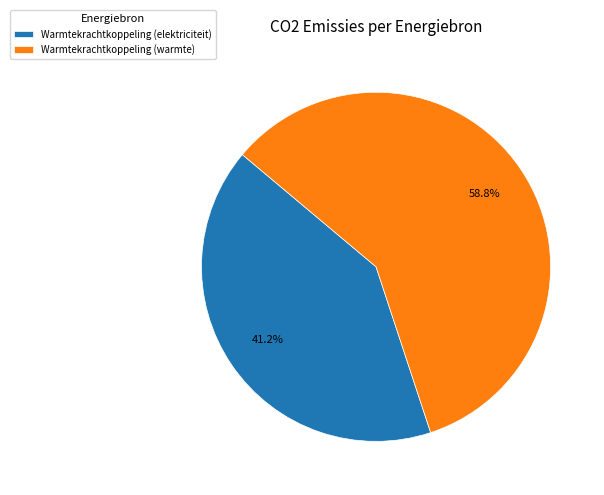

How many slices are in this pie chart?

2